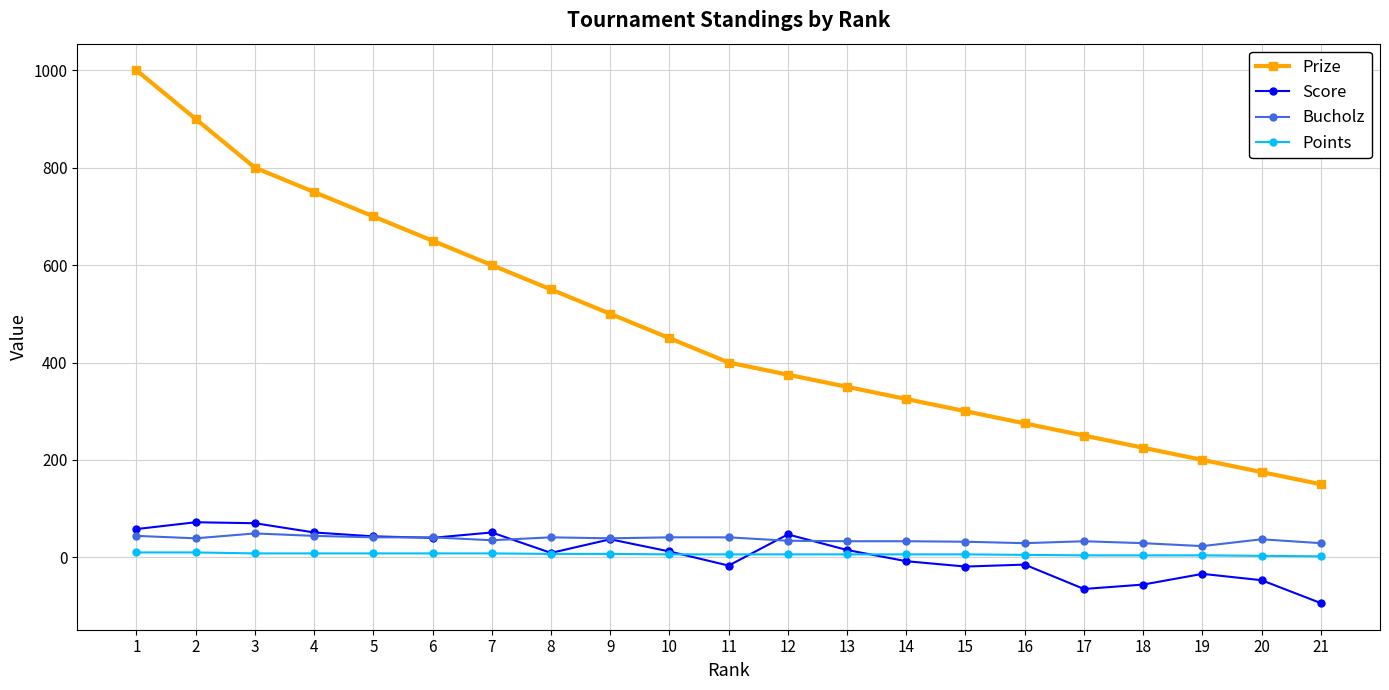

True or false: Prize has more than 0 points higher than both neighbors.

False